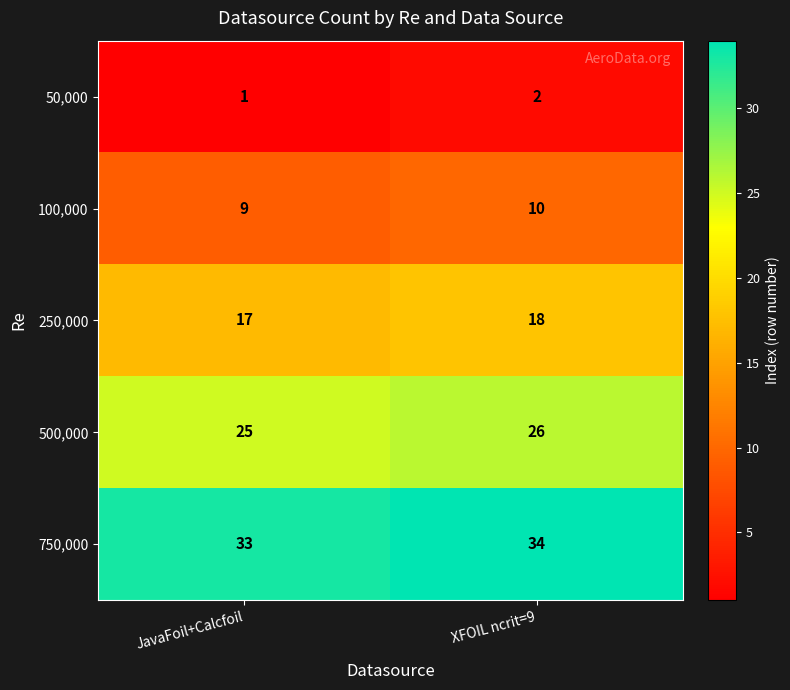

What is the minimum value shown in the chart?

1